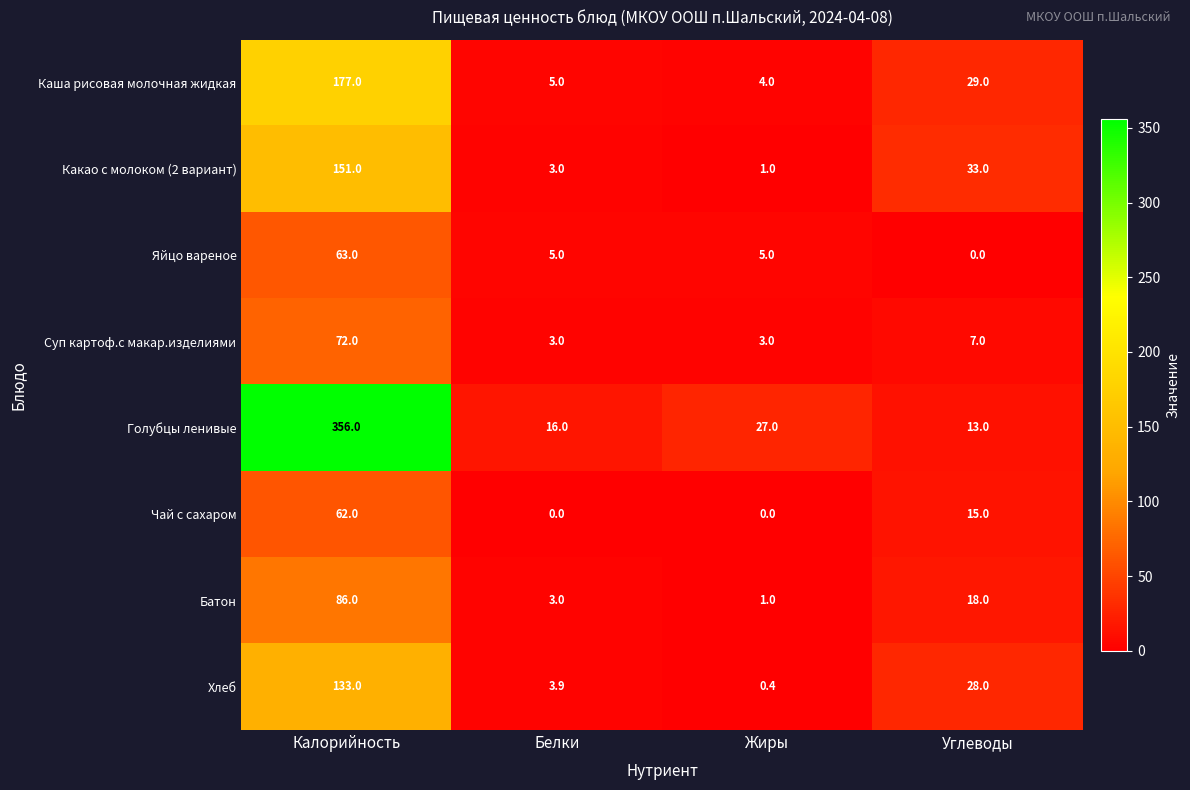

How many categories are shown in the chart?

4